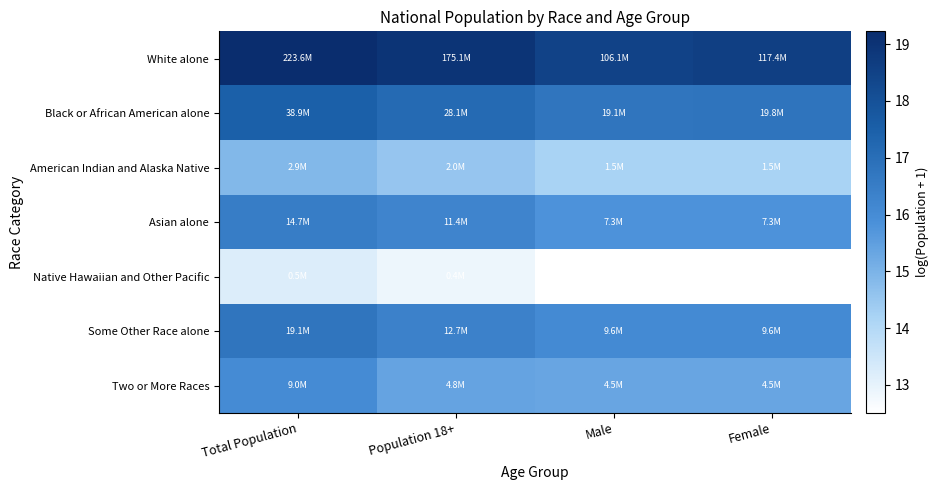

Which label corresponds to the smallest value in the chart?

Male